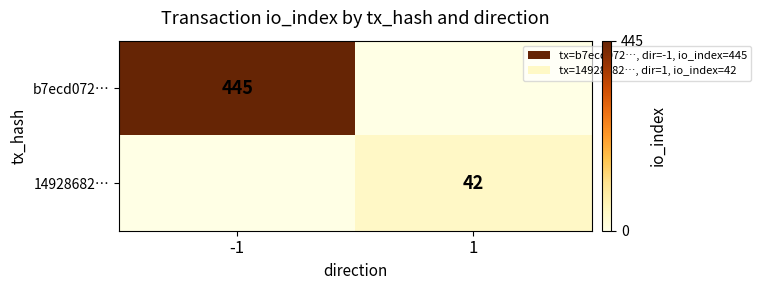

Is it true that b7ecd072… equals 718 at -1?

False